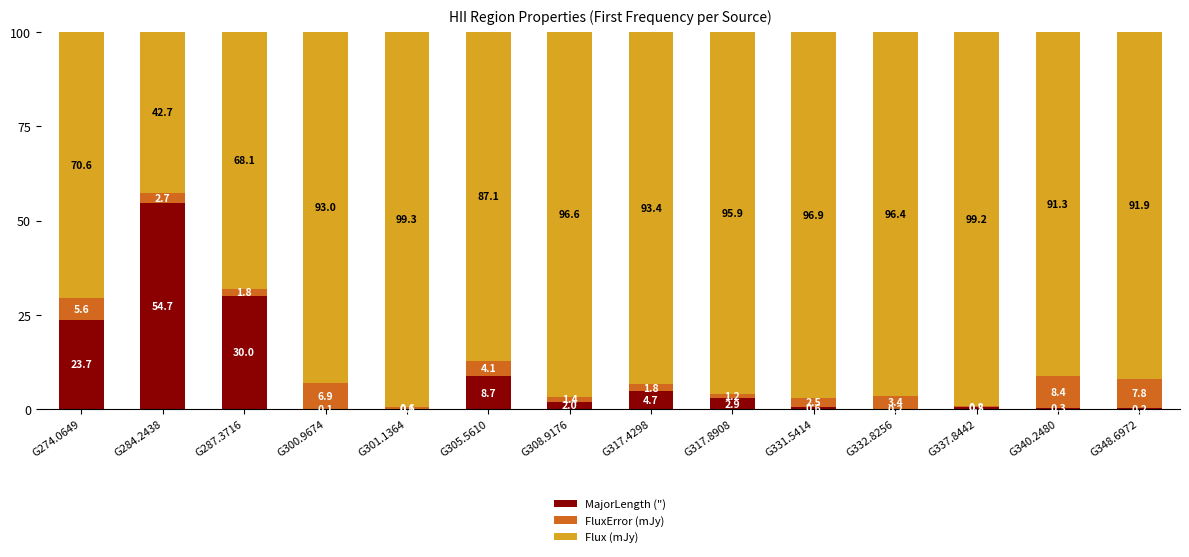

What are all the series names shown in the legend?

MajorLength ("), FluxError (mJy), Flux (mJy)